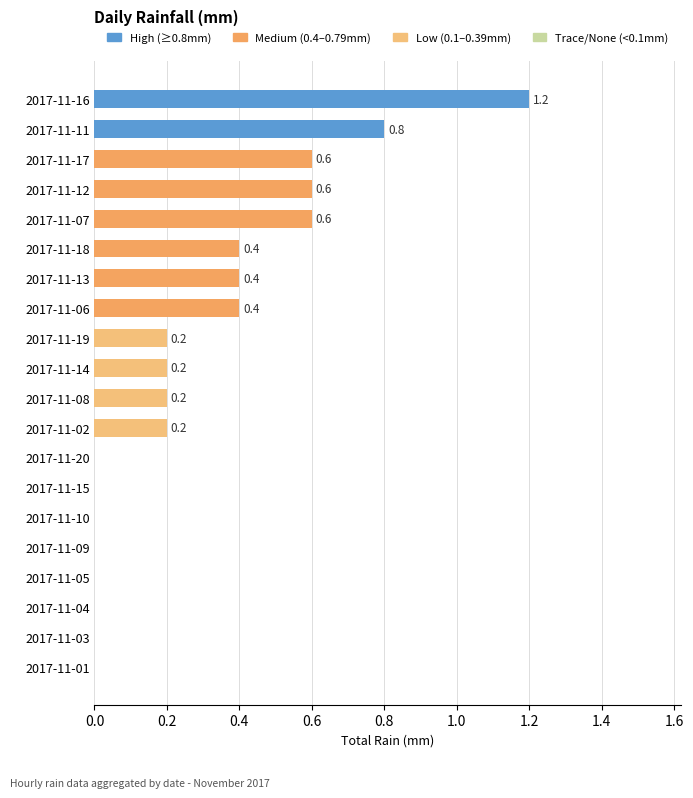

The chart shows a value of -0.6 at 2017-11-05. True or false?

False